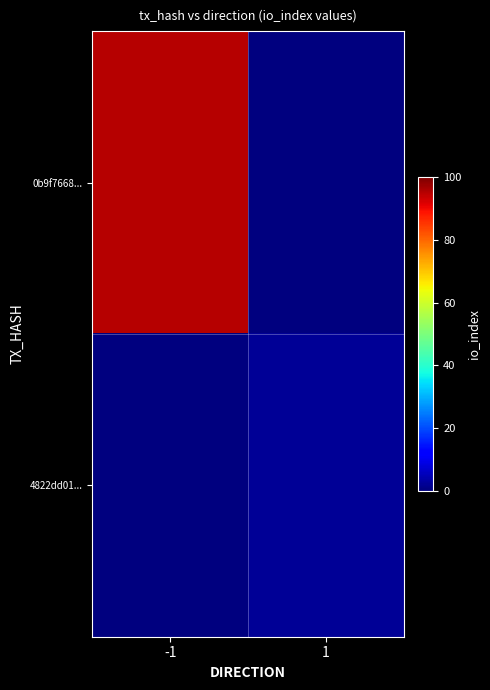

What is the total value across all series at -1?

95